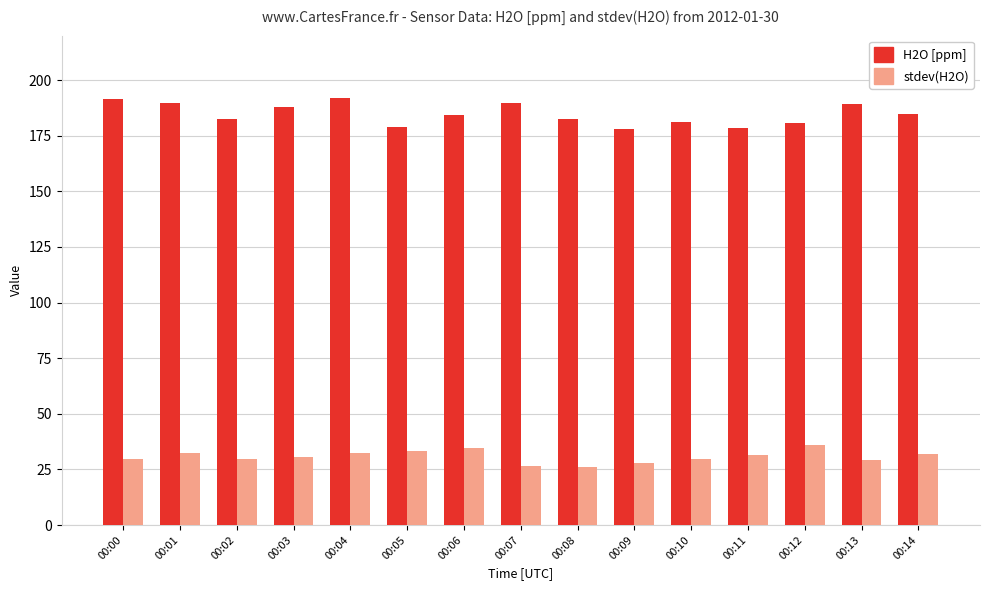

How many data points does each series have?

15